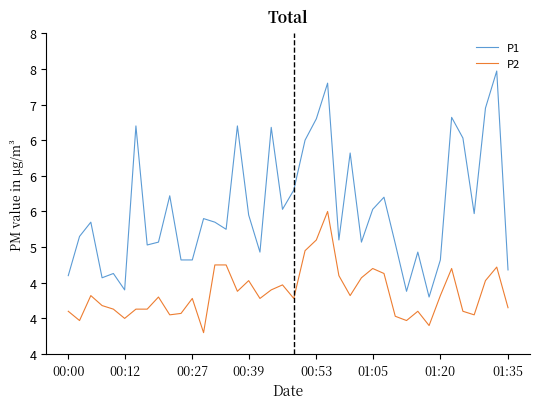

What are all the series names shown in the legend?

P1, P2